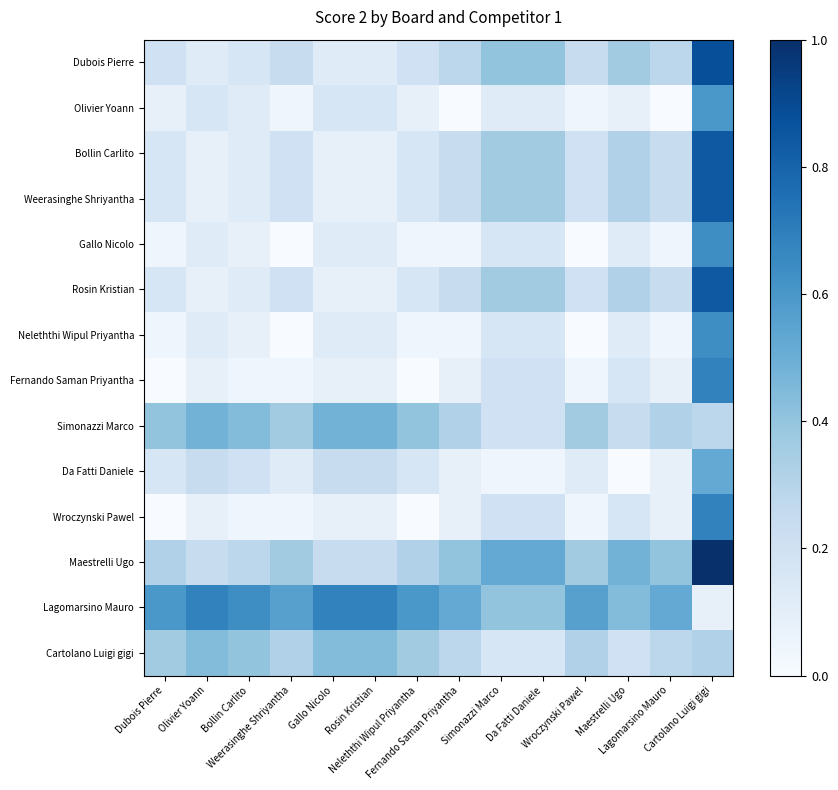

Which label corresponds to the largest value in the chart?

Cartolano Luigi gigi